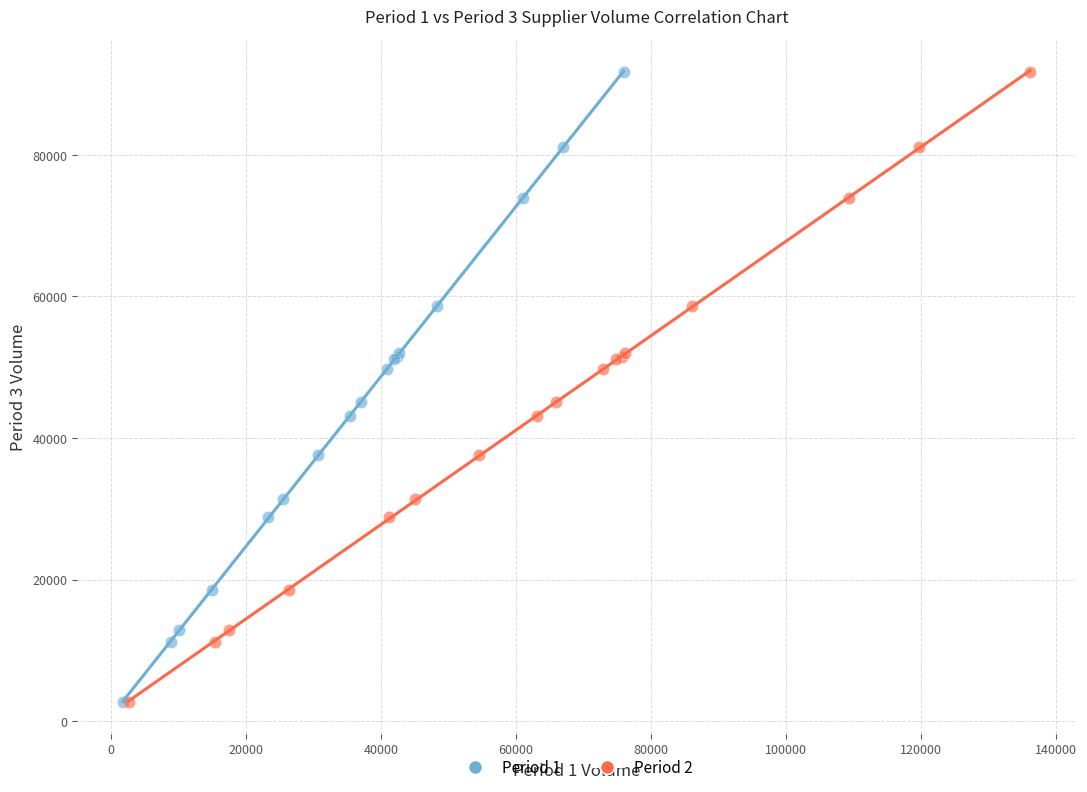

What are all the series names shown in the legend?

Period 1, Period 2